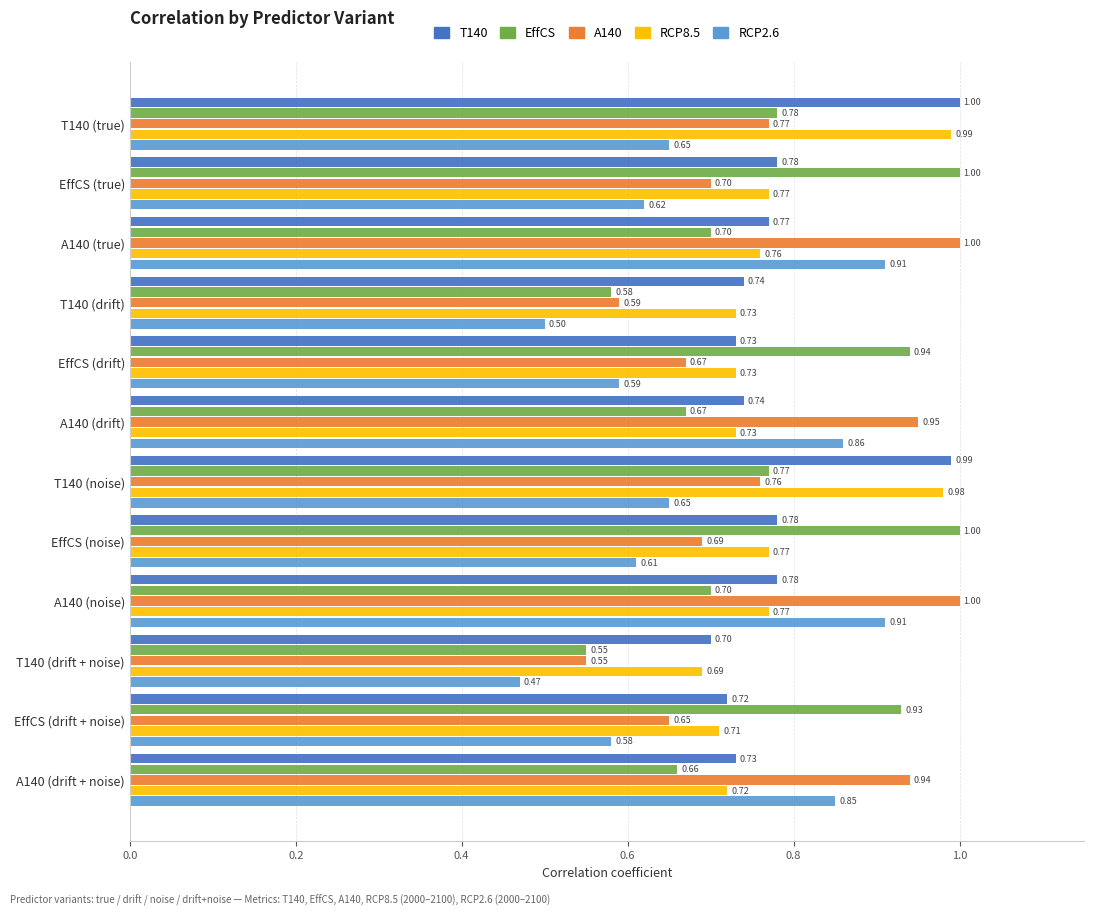

Rank the series at A140 (drift) from highest to lowest value.

A140, RCP2.6, T140, RCP8.5, EffCS